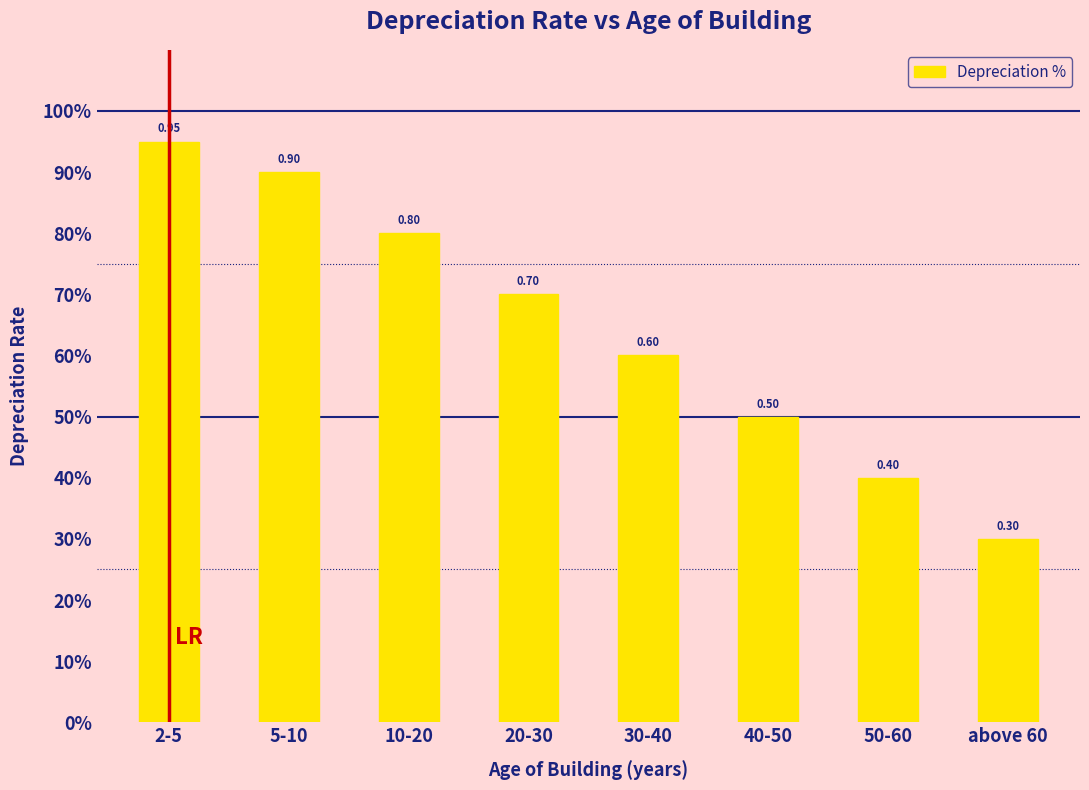

Are the bars horizontal?

No